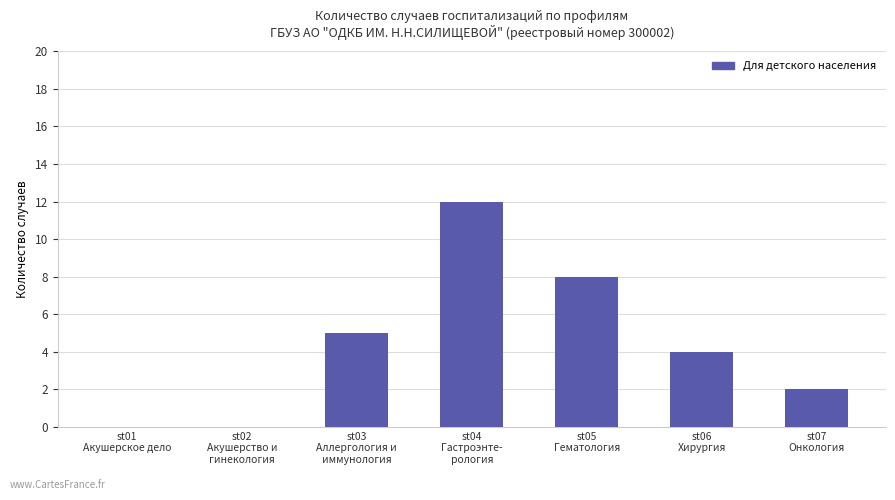

What is the difference between the values at st01
Акушерское дело and st06
Хирургия?

4